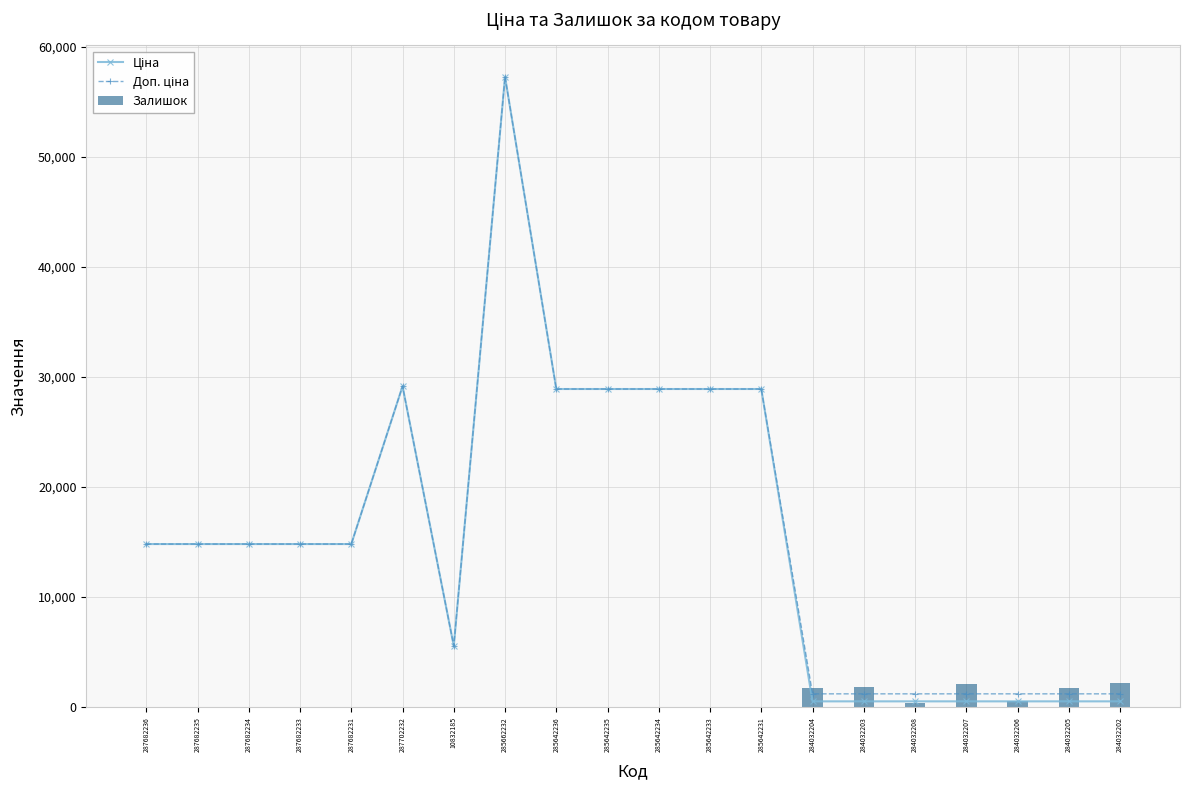

At which category is the sum across all series the highest?

285662232